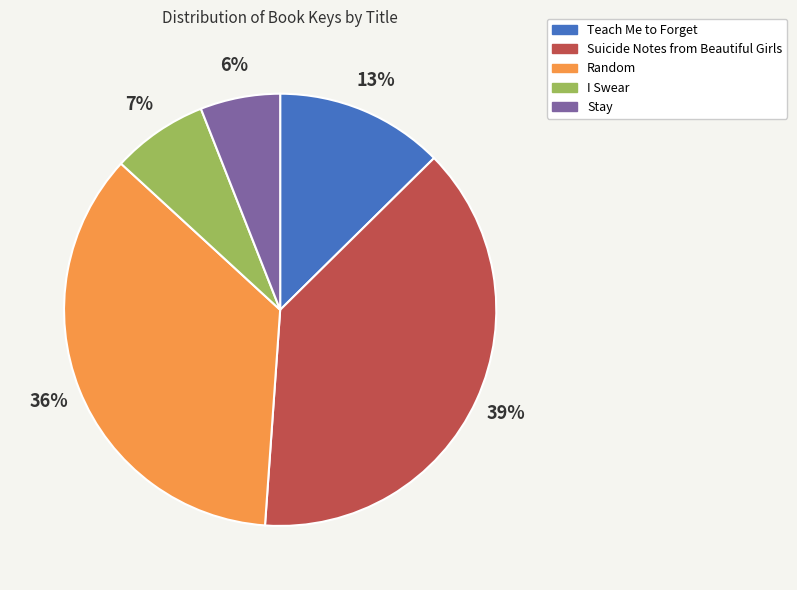

Rank the categories by value from highest to lowest.

Suicide Notes from Beautiful Girls, Random, Teach Me to Forget, I Swear, Stay